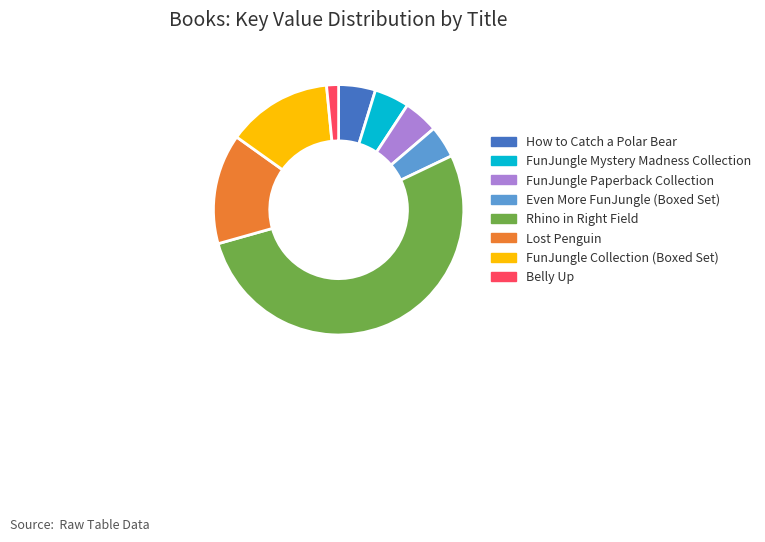

Is the sum of FunJungle Paperback Collection and Even More FunJungle (Boxed Set) greater than half?

No